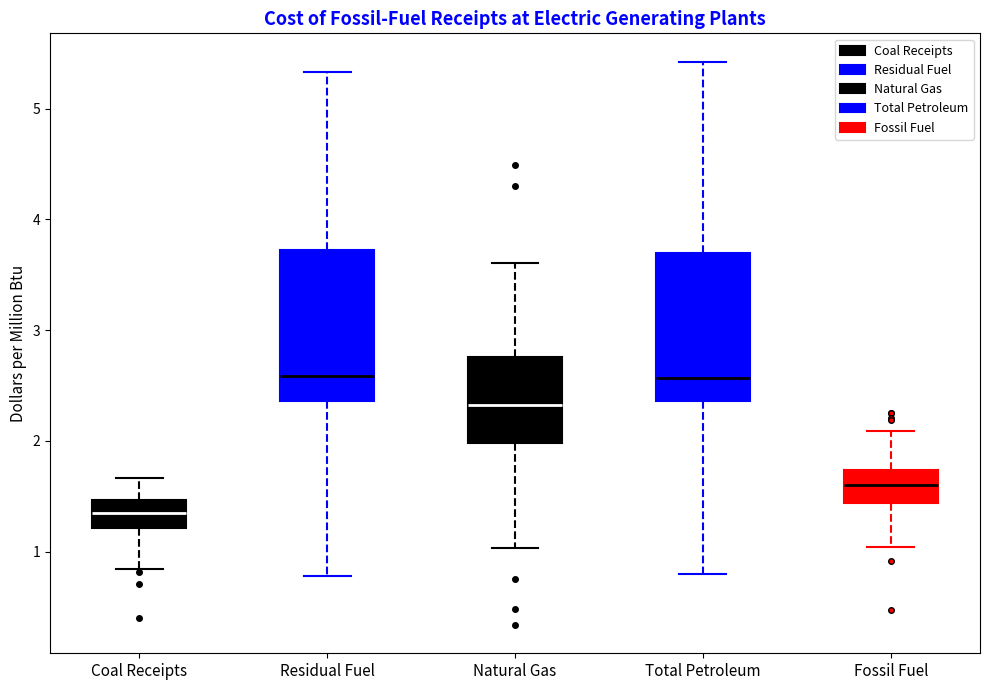

Reading left to right, transcribe this box plot: for each box, give where its median line is, the range the box spans, and where its two whiskers end, as read against the y-axis. The values are not printed on the chart, so give them approximately, as read against the axis.

Coal Receipts: median 1.4, box 1.2 to 1.5, whiskers 0.8 to 1.7
Residual Fuel: median 2.6, box 2.4 to 3.7, whiskers 0.8 to 5.3
Natural Gas: median 2.3, box 2.0 to 2.8, whiskers 1.0 to 3.6
Total Petroleum: median 2.6, box 2.4 to 3.7, whiskers 0.8 to 5.4
Fossil Fuel: median 1.6, box 1.4 to 1.7, whiskers 1.0 to 2.1